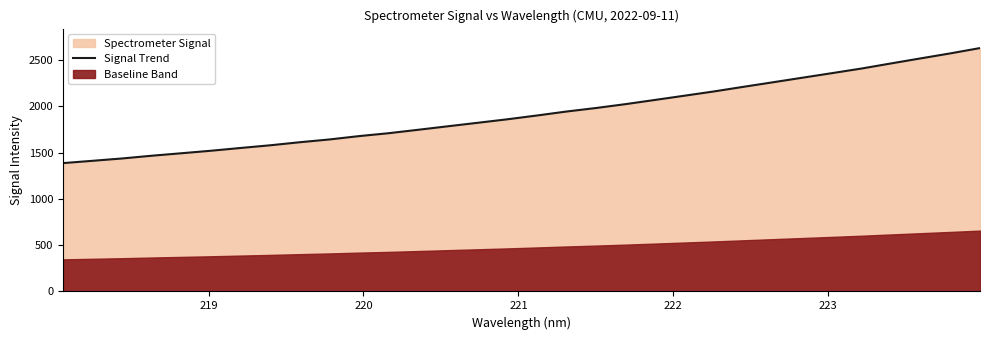

What is the difference between the maximum and minimum values?

1243.6